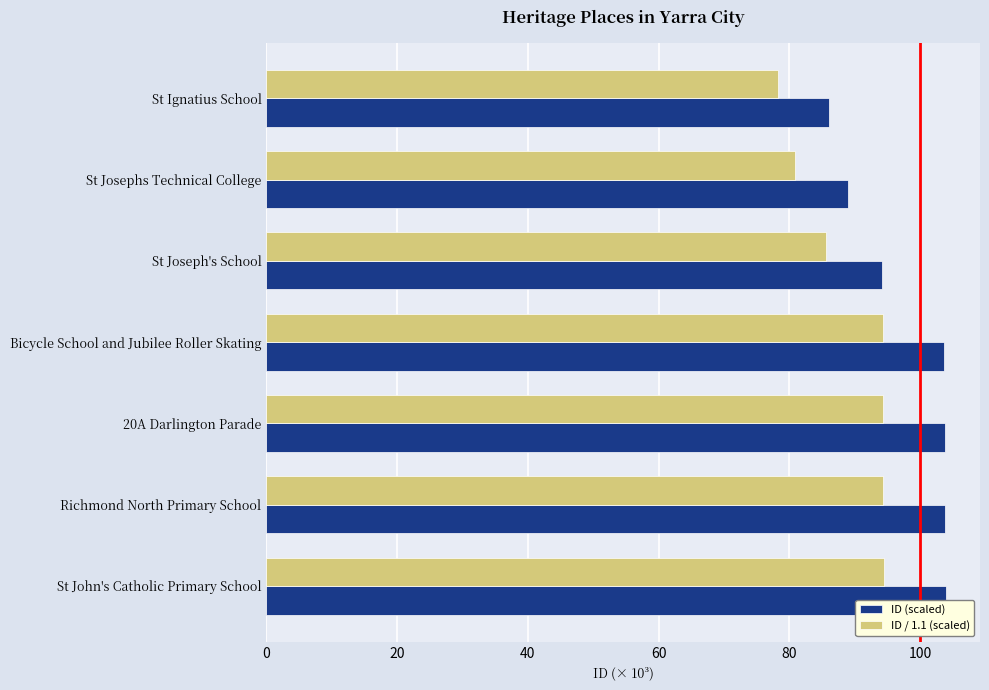

What is the value of the ID (scaled) bar at the 1st from the left?

86.0